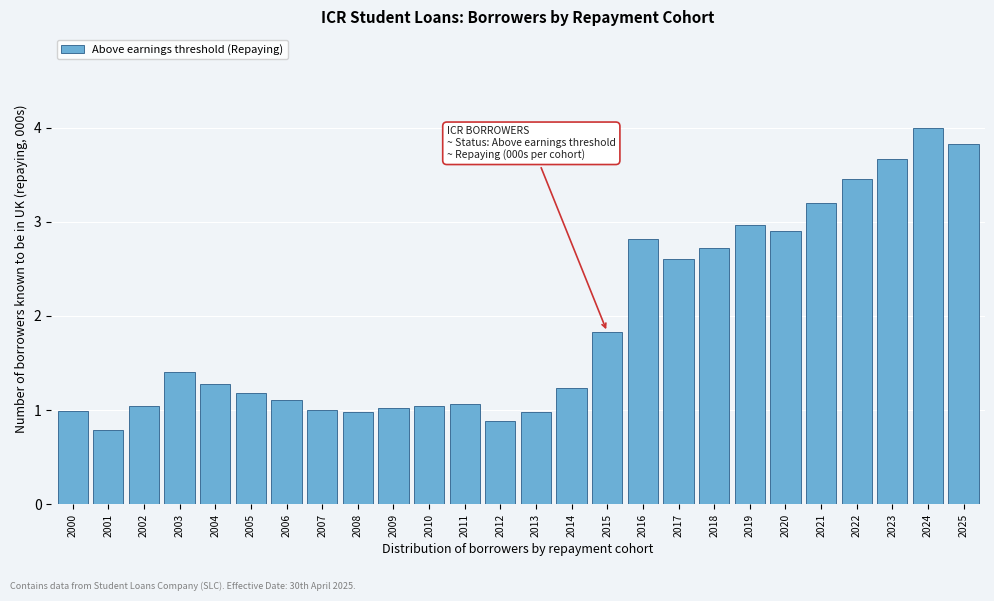

What is the value of the 25th bar from the left?

4.0